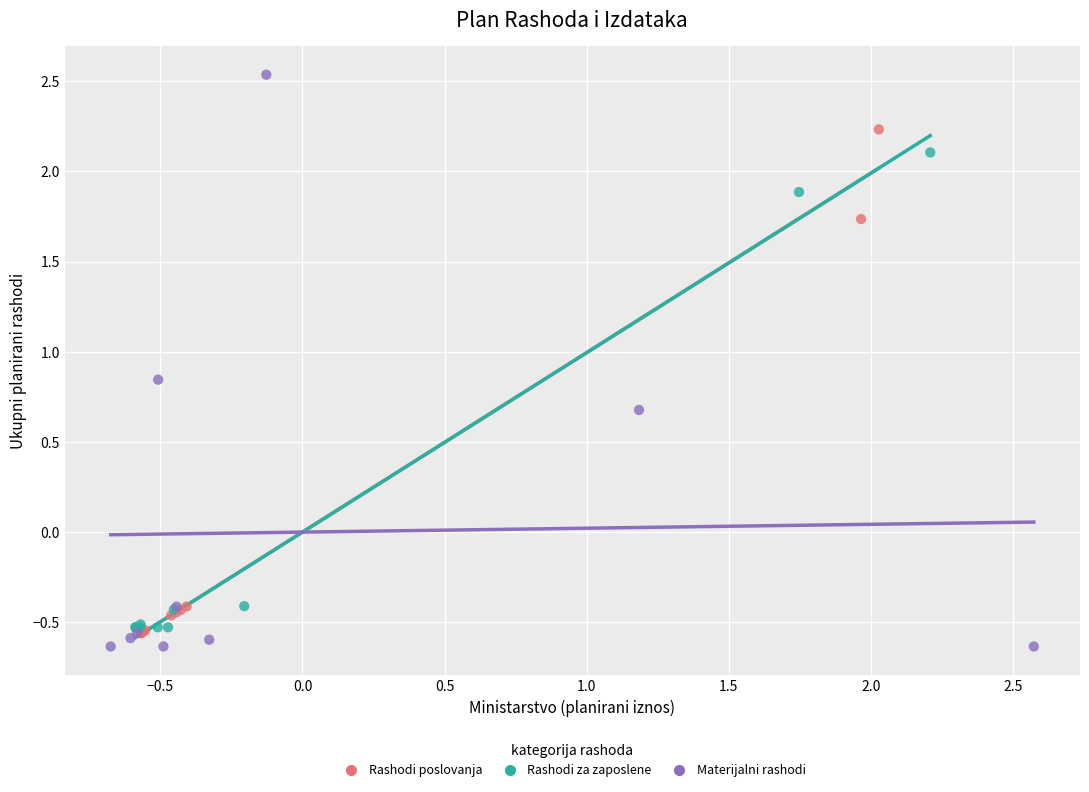

Which series contains the lowest Y value?

Materijalni rashodi